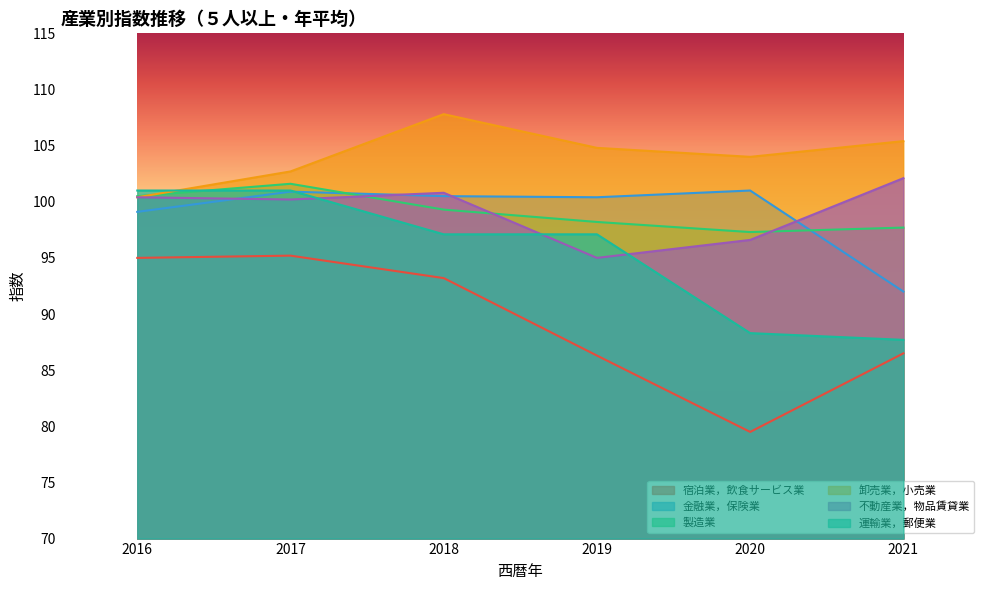

At which category does the chart reach its peak across all series?

2018